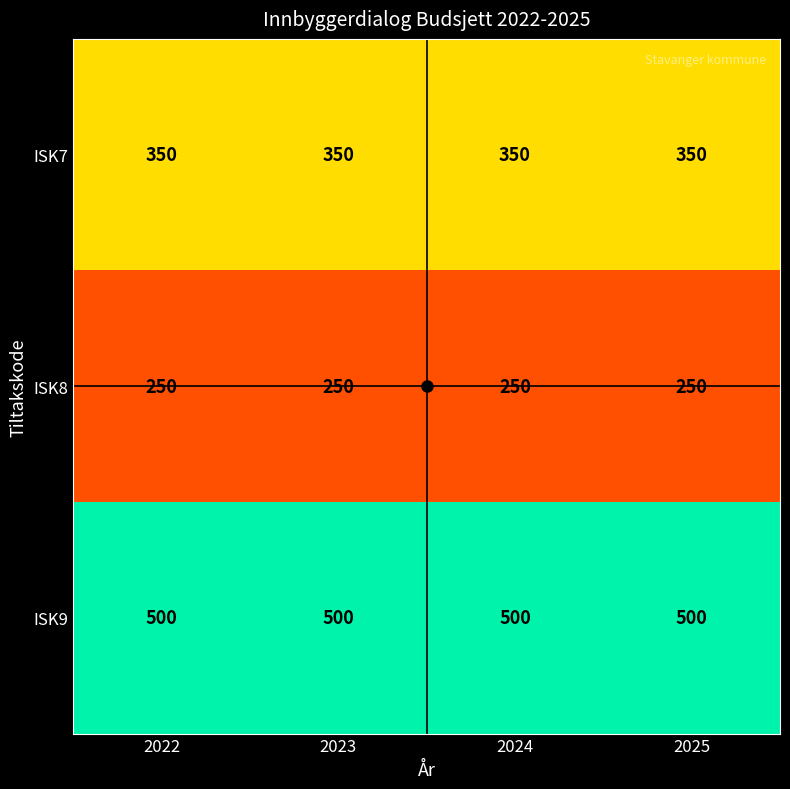

What is the minimum value shown in the chart?

250